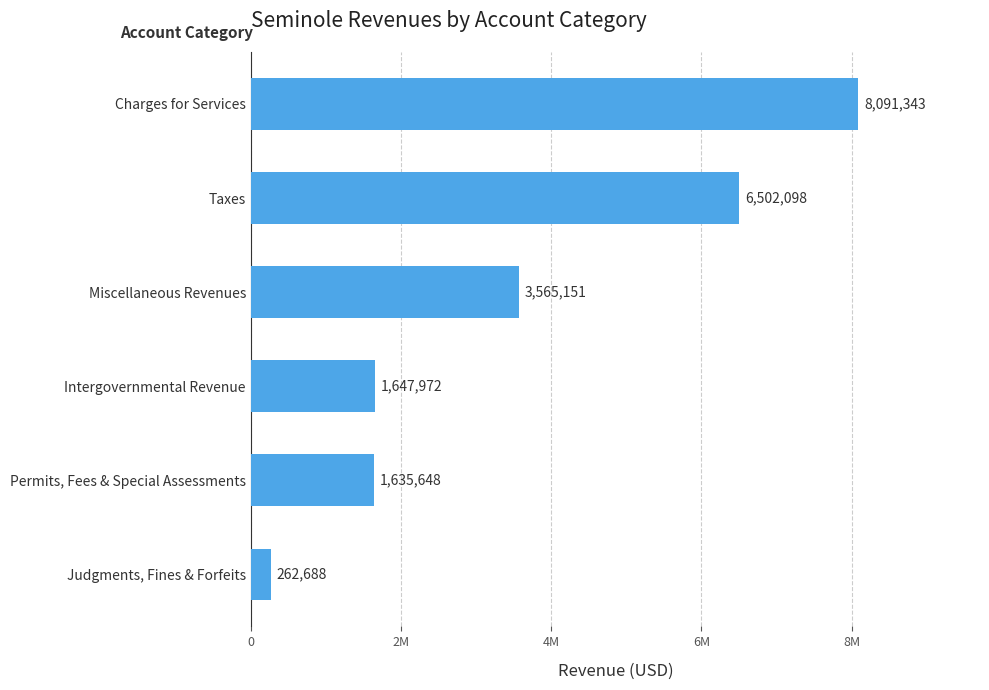

Which category has the lowest value across all series?

Judgments, Fines & Forfeits